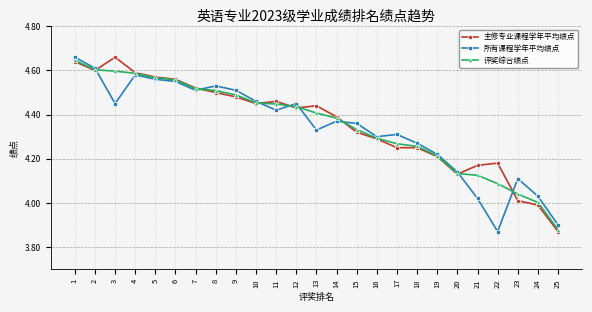

What is the difference between the 评奖综合绩点 values at 20 and 6?

0.4